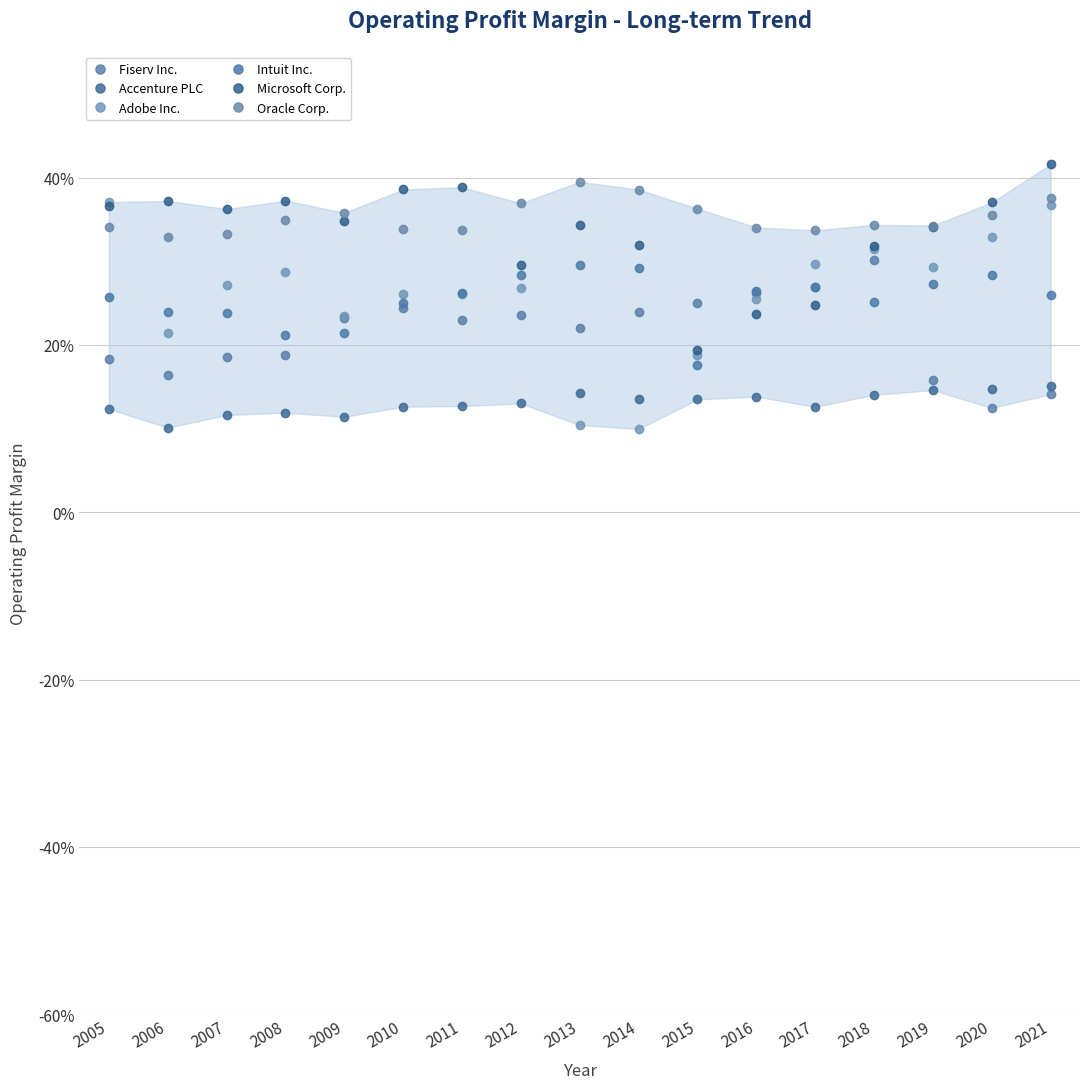

Does the chart have visible grid lines?

Yes